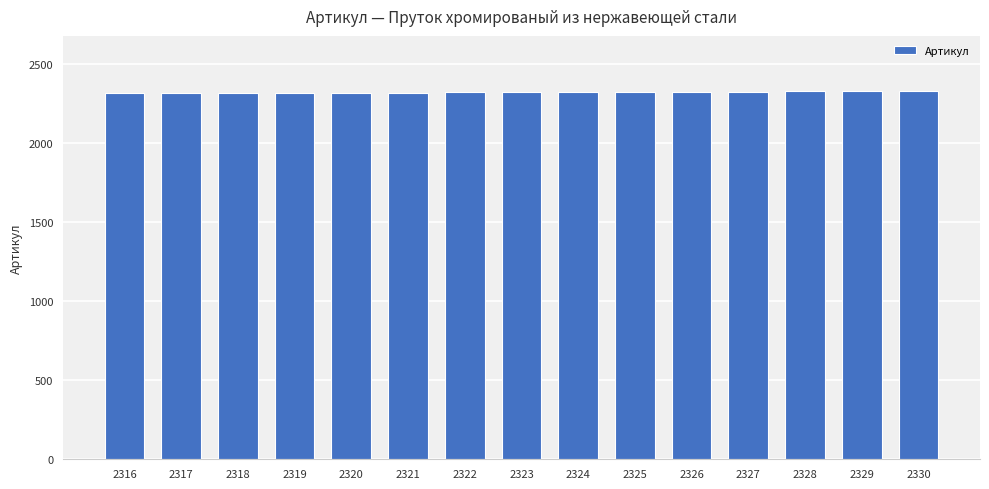

What is the ratio of the value at 2320 to the value at 2317?

1.0